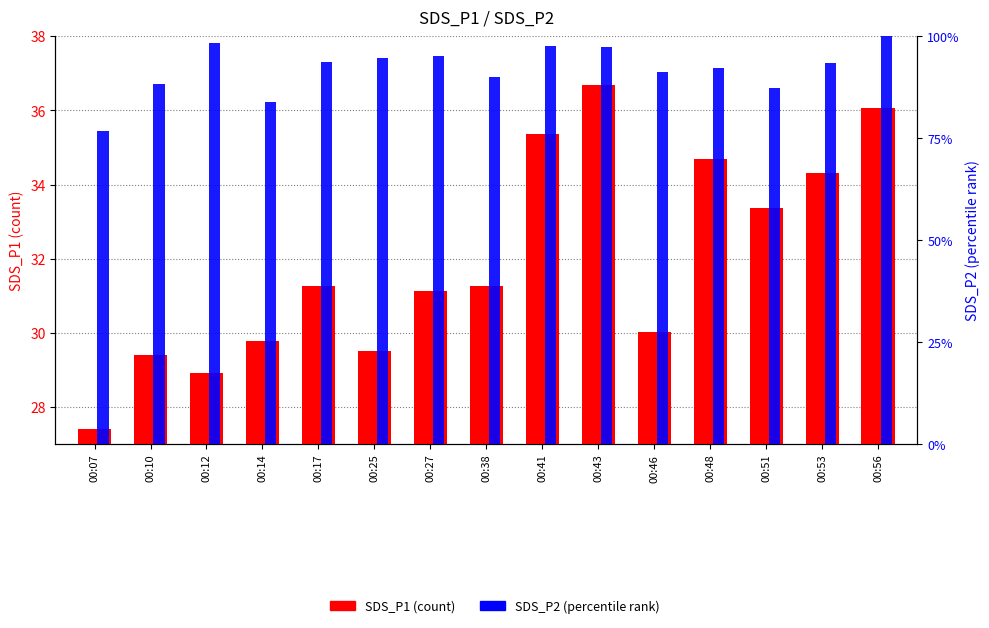

What is the average value of the SDS_P2 (percentile rank) series?

92.0